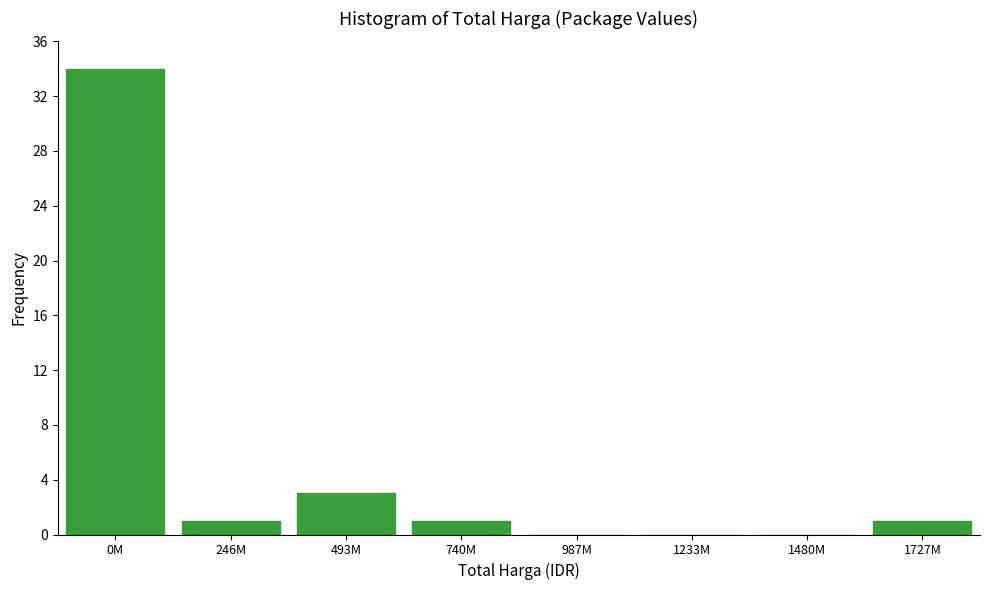

Reading right to left, what are all the values shown in this chart?

1727M=1	1480M=0	1233M=0	987M=0	740M=1	493M=3	246M=1	0M=34